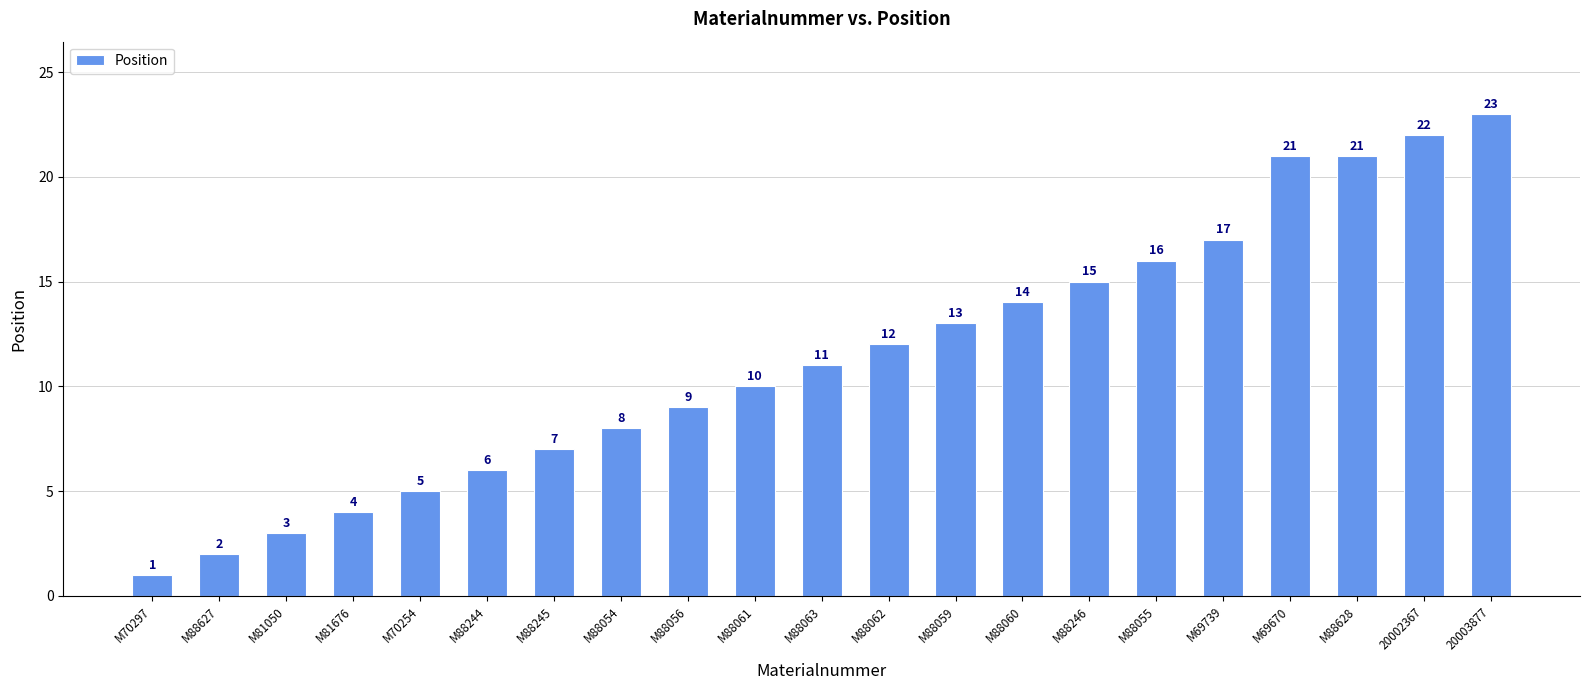

What is the label of the 7th bar from the left?

M88245